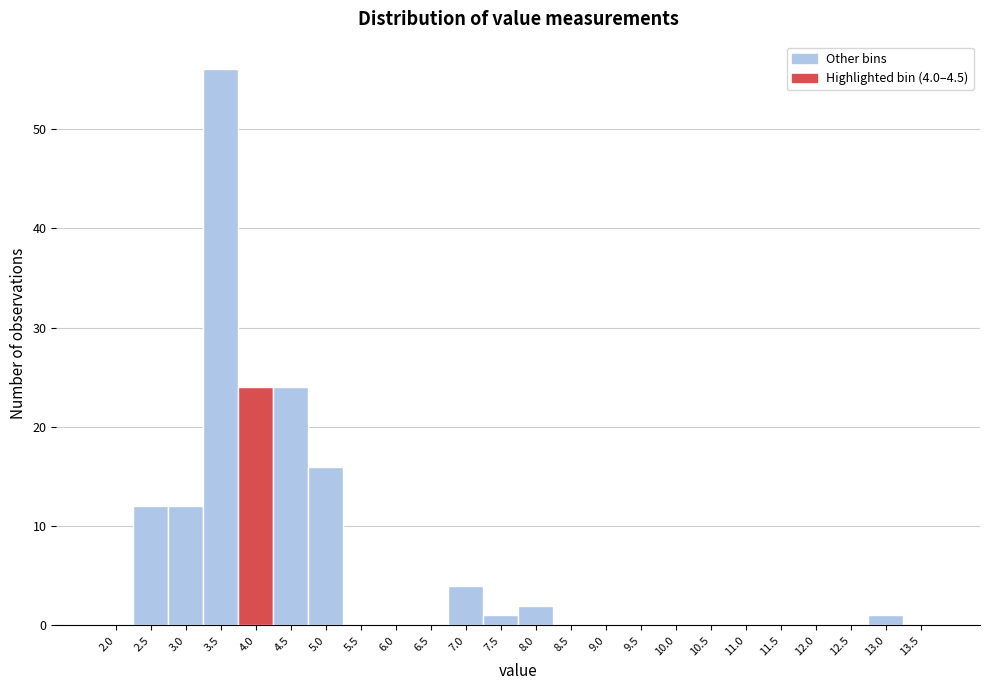

Reading left to right, transcribe all the data shown in this chart.

2.0=0	2.5=12	3.0=12	3.5=56	4.0=24	4.5=24	5.0=16	5.5=0	6.0=0	6.5=0	7.0=4	7.5=1	8.0=2	8.5=0	9.0=0	9.5=0	10.0=0	10.5=0	11.0=0	11.5=0	12.0=0	12.5=0	13.0=1	13.5=0